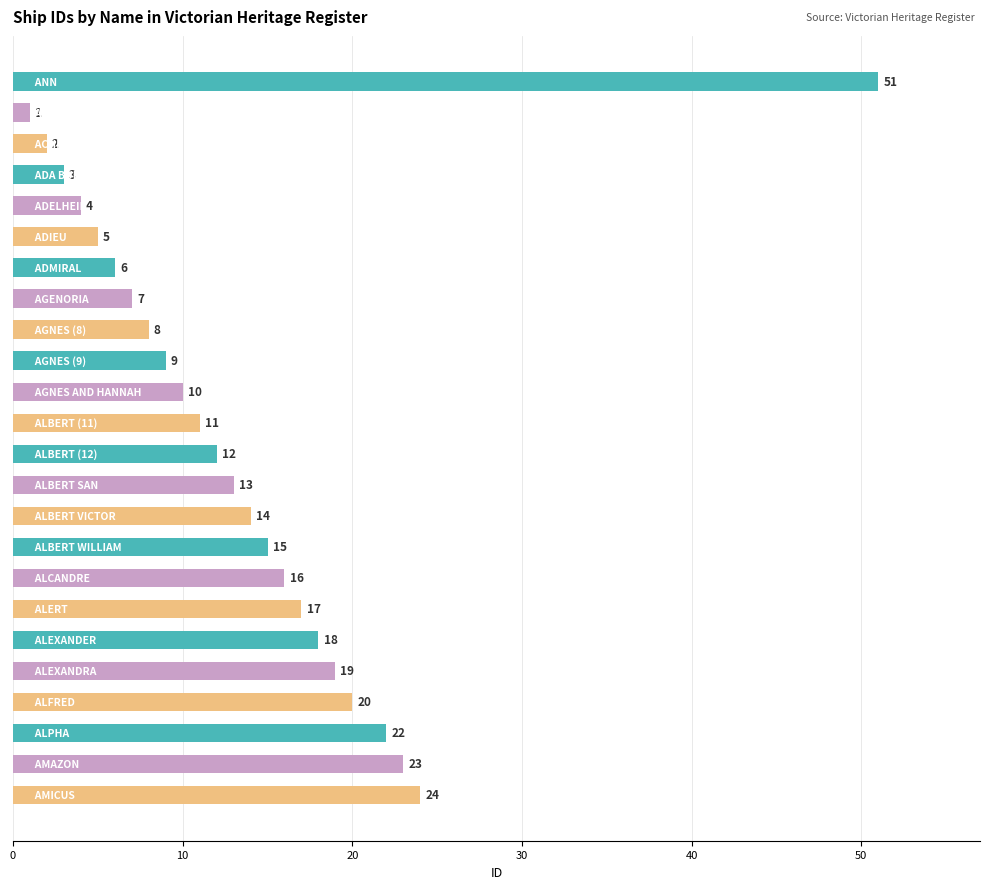

What is the average value?

14